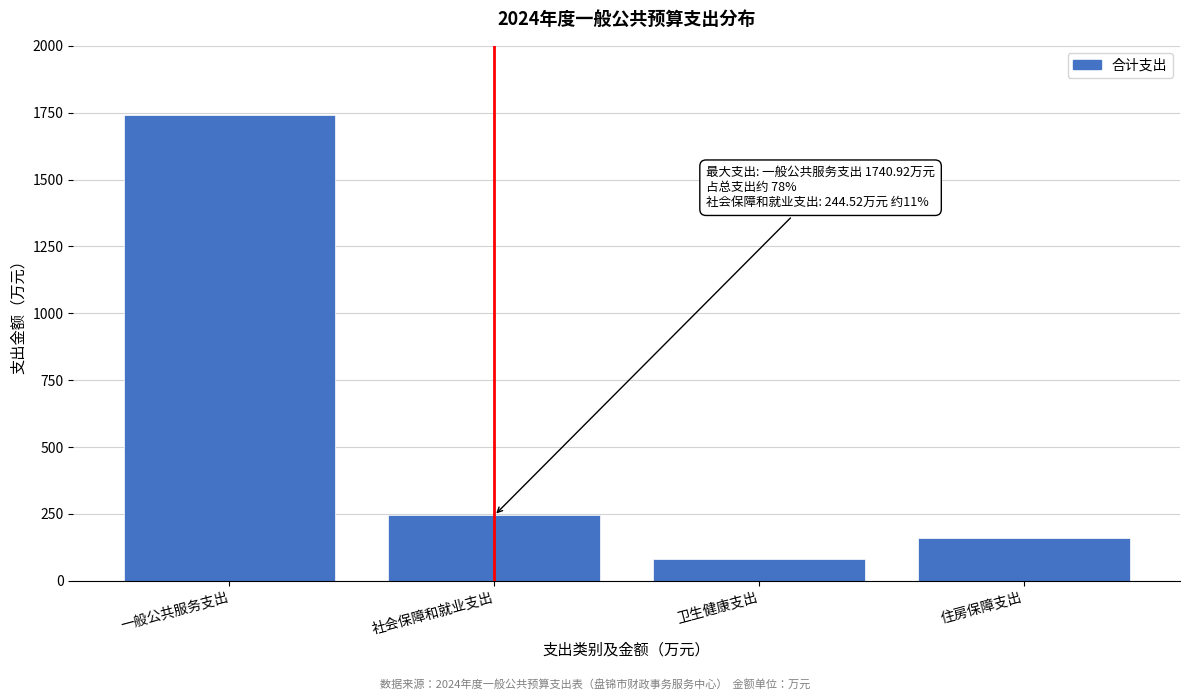

Reading left to right, extract all data points from this chart.

1740.9	244.5	80.2	160.4